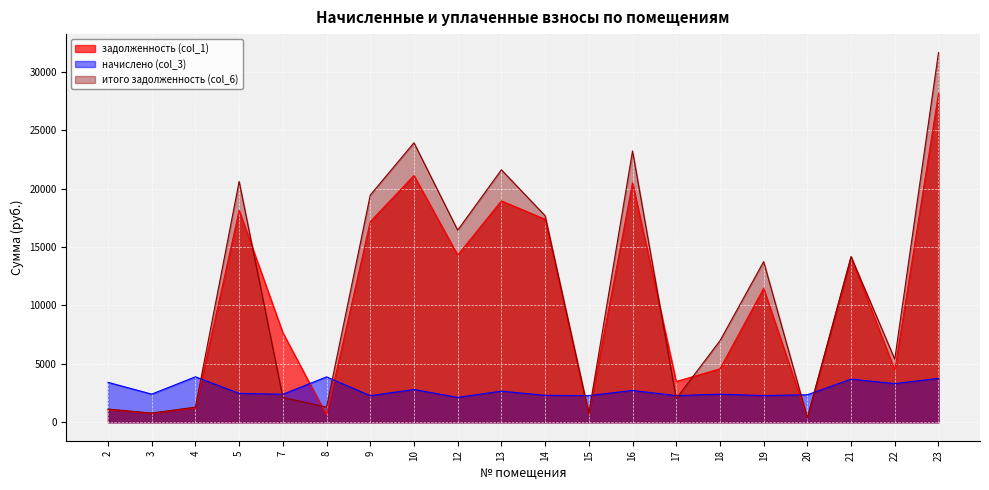

Rank the categories by задолженность (col_1) value from highest to lowest.

23, 10, 16, 13, 5, 14, 9, 12, 21, 19, 7, 18, 22, 17, 4, 2, 3, 15, 8, 20